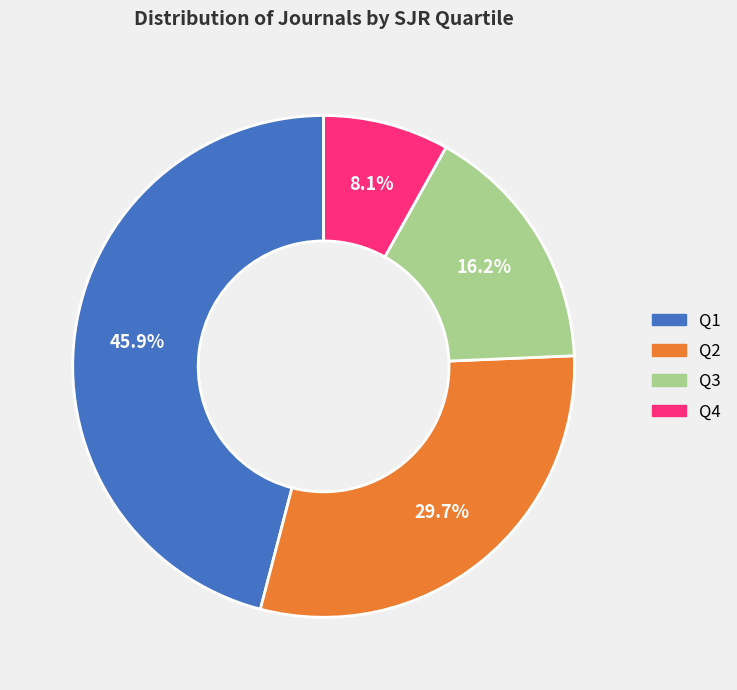

Is Q1 the majority of the pie?

No